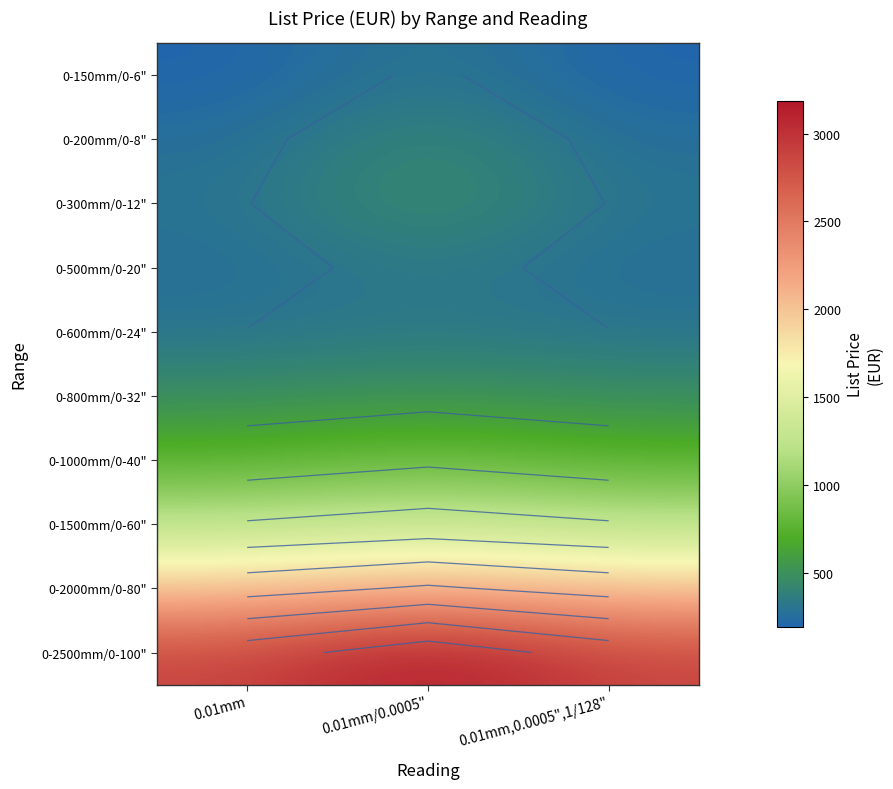

How many categories are shown in the chart?

3